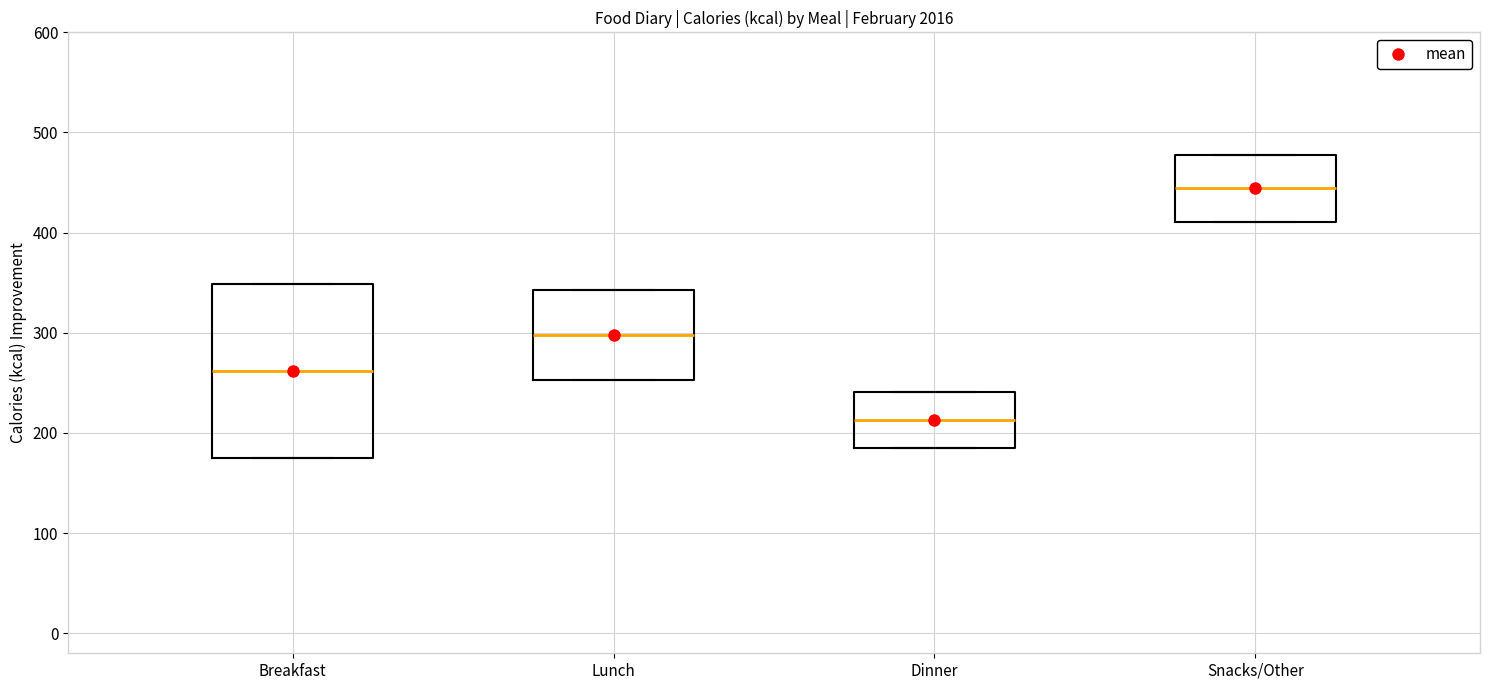

Comparing the boxes themselves (not the whiskers), which one is the tallest?

Breakfast